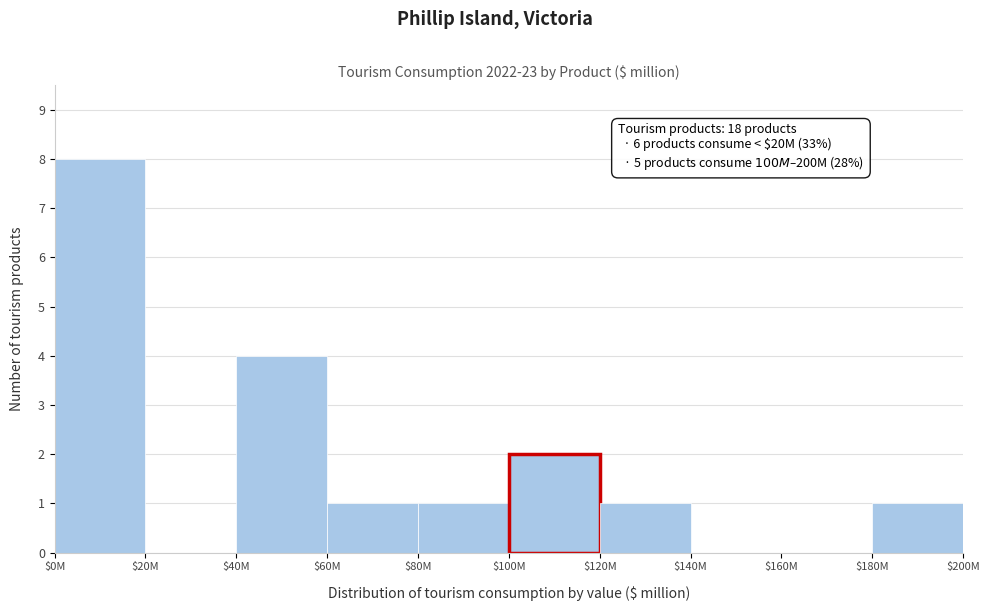

True or false: the data shows 0 at $160M.

True